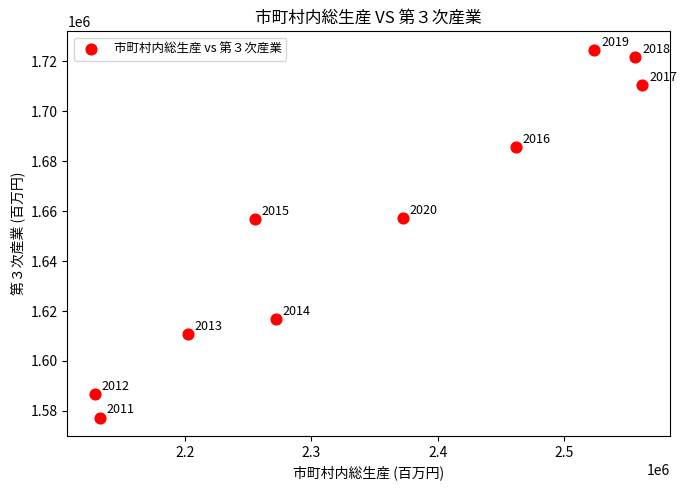

What is the range of Y values (max minus min)?

147207